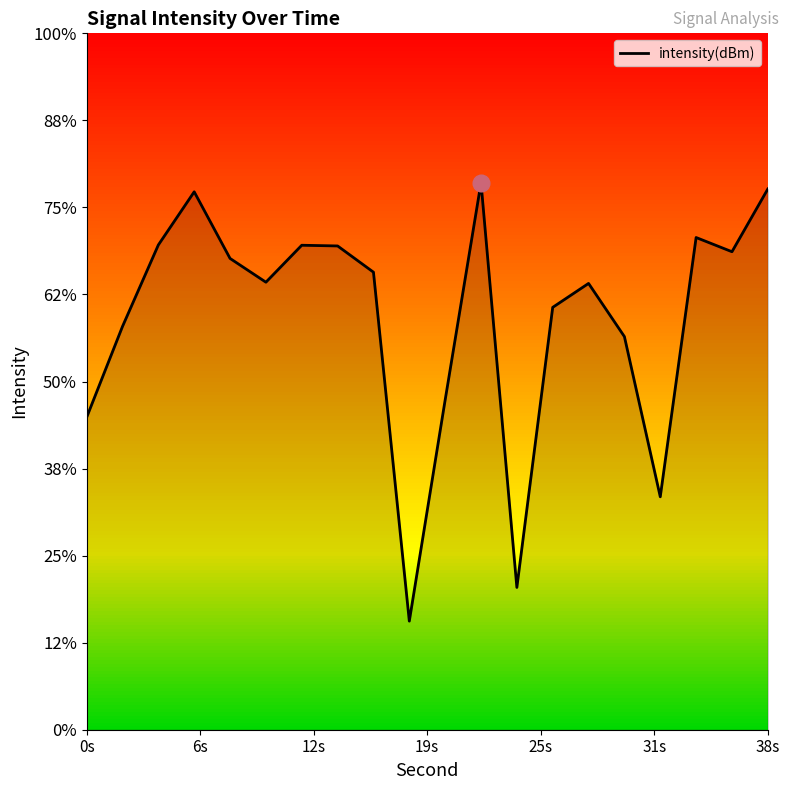

Reading left to right, extract all data points from this chart.

-142.1	-136.8	-132.2	-129.1	-132.9	-134.3	-132.2	-132.2	-133.7	-153.8	-141.1	-128.6	-151.8	-135.7	-134.4	-137.4	-146.6	-131.7	-132.5	-128.9